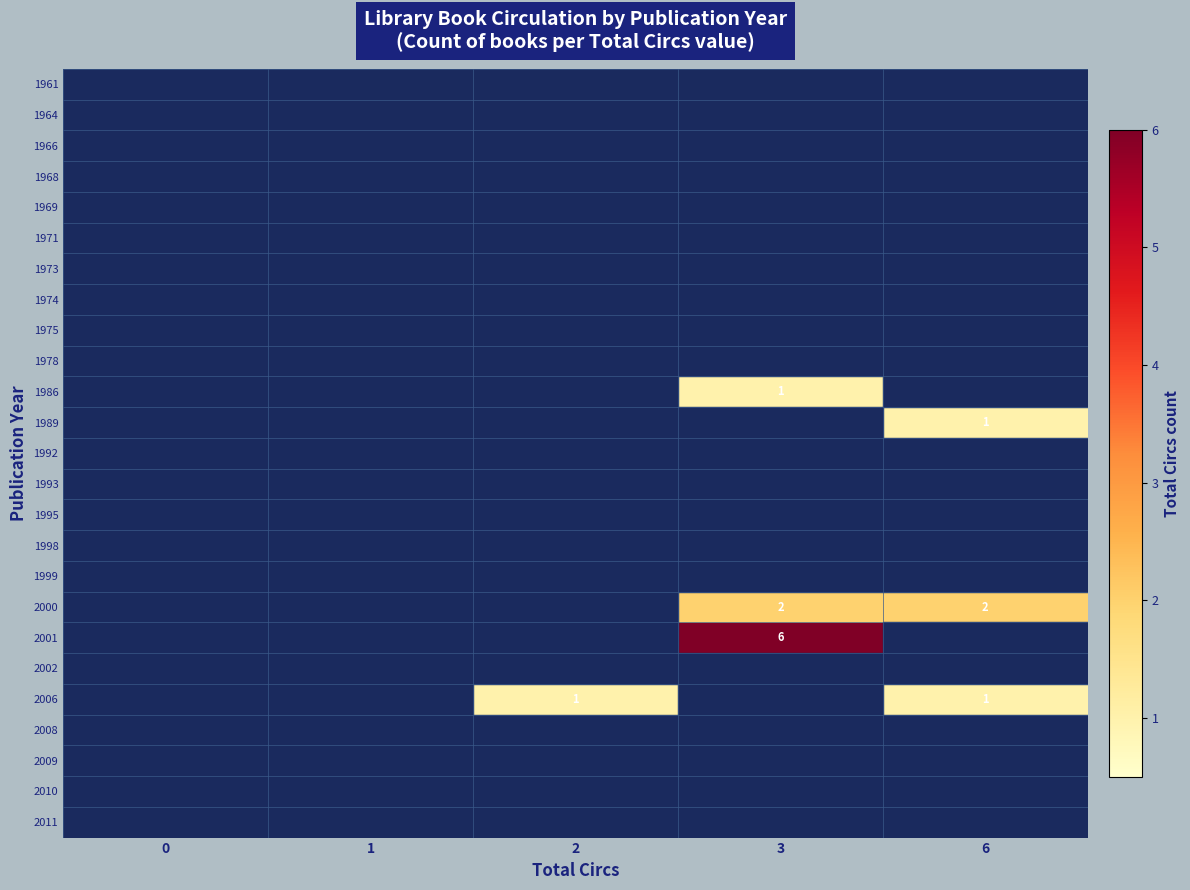

At which category is the sum across all series the highest?

3